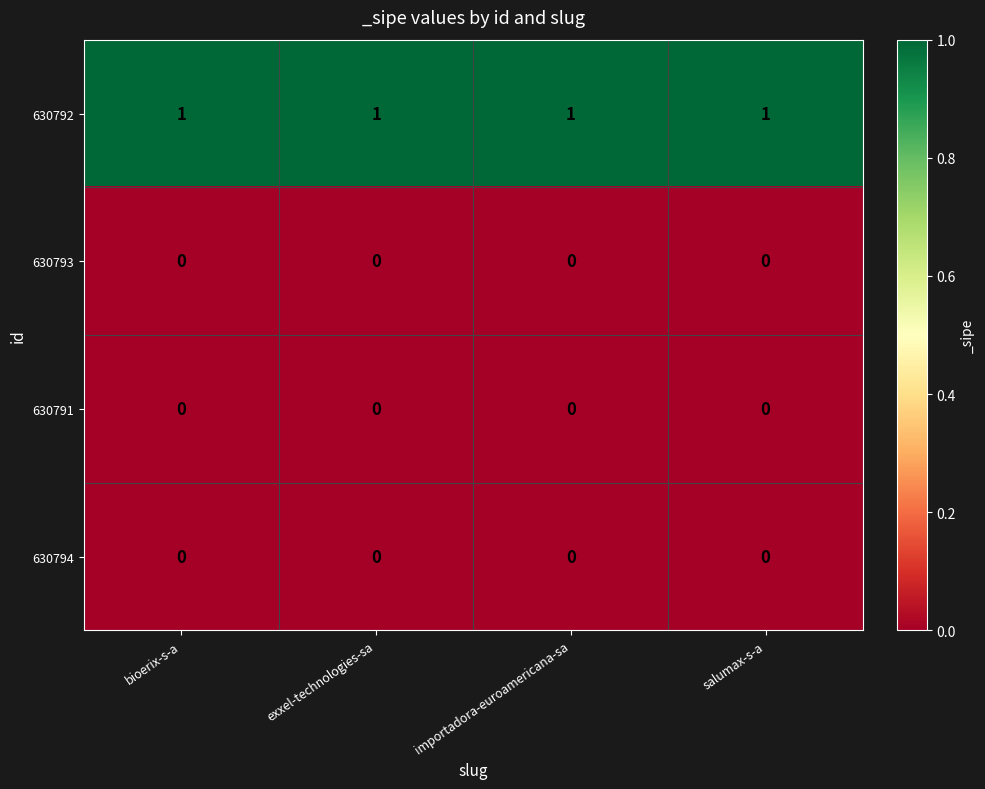

The 630792 series shows 1 at importadora-euroamericana-sa. True or false?

True